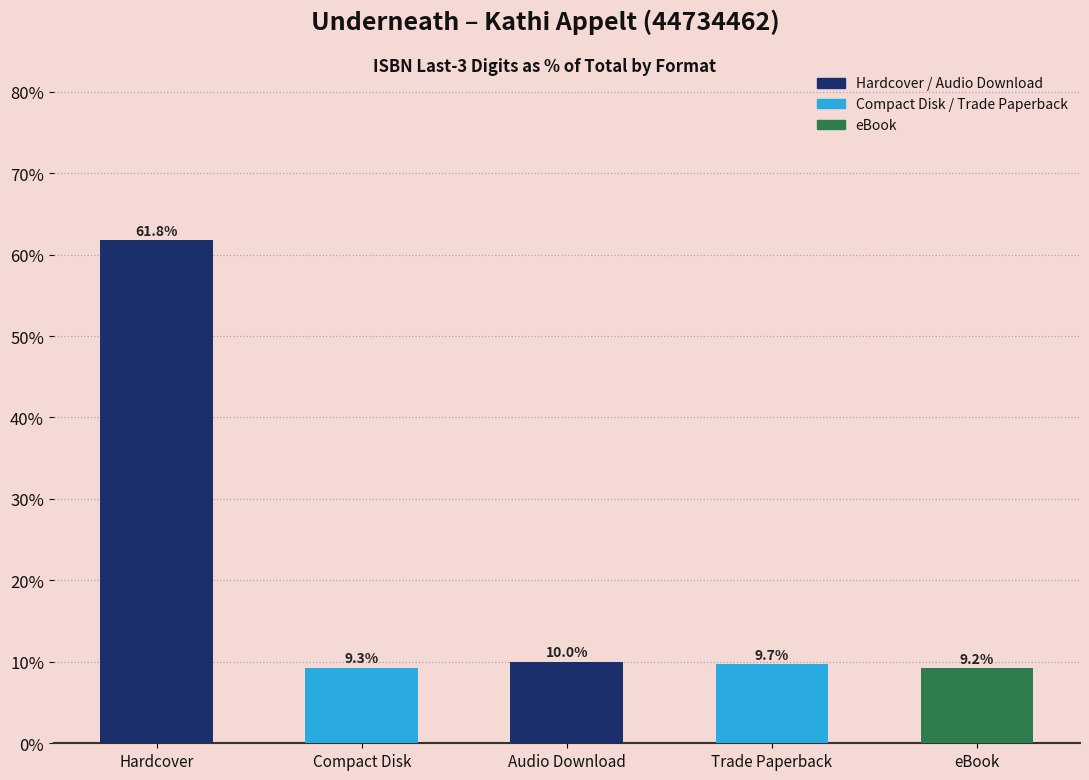

What is the difference between the values at Audio Download and Hardcover?

51.7